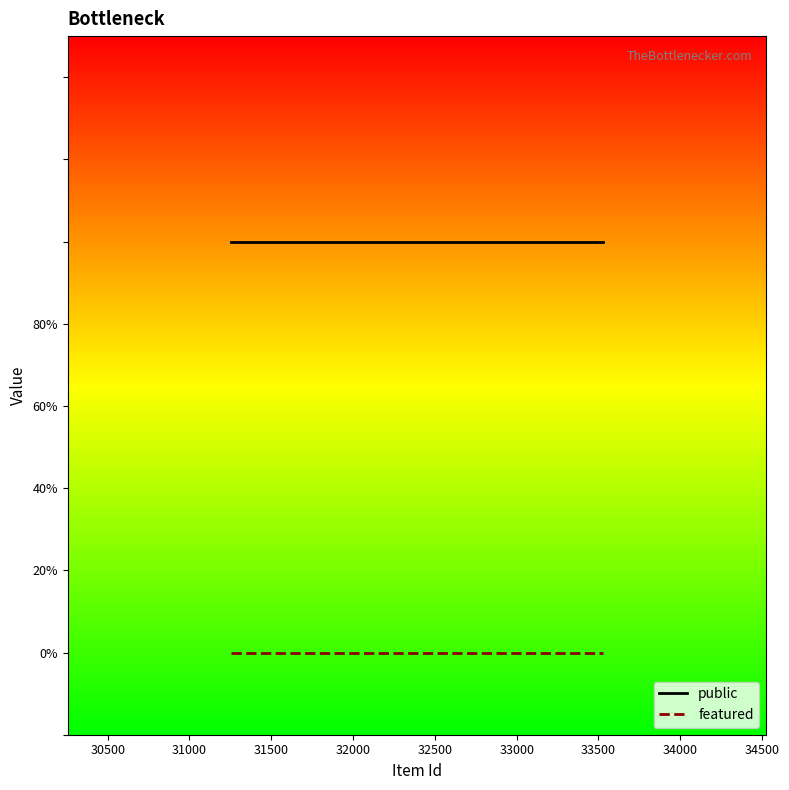

List the series in order of their overall mean, lowest first.

featured, public